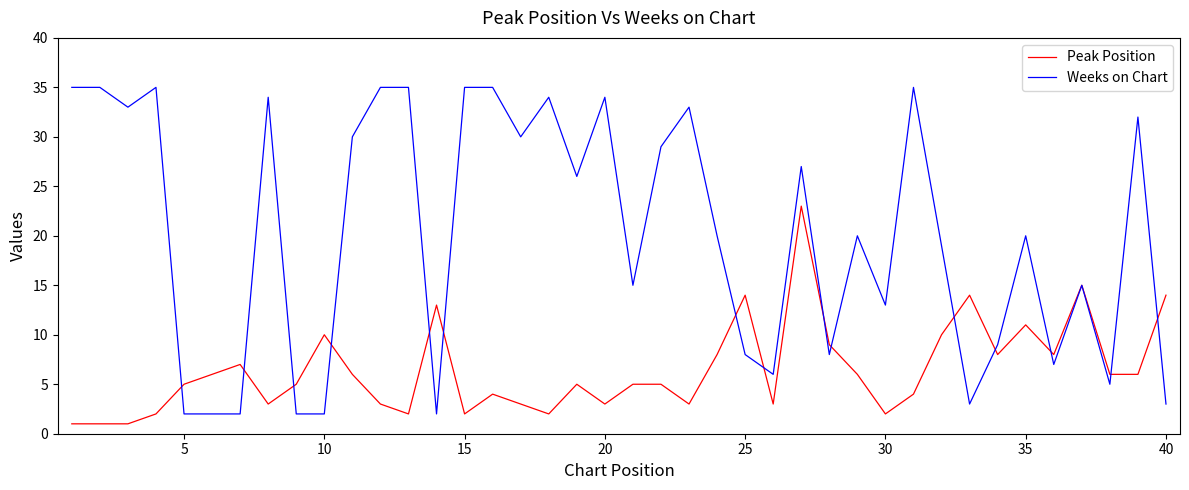

What is the average value of the Peak Position series?

6